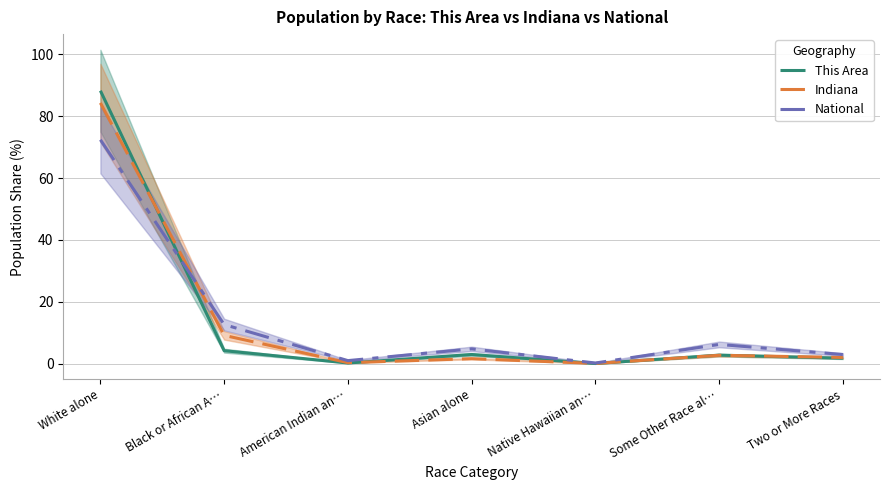

List the series in order of their peak value, highest first.

This Area, Indiana, National